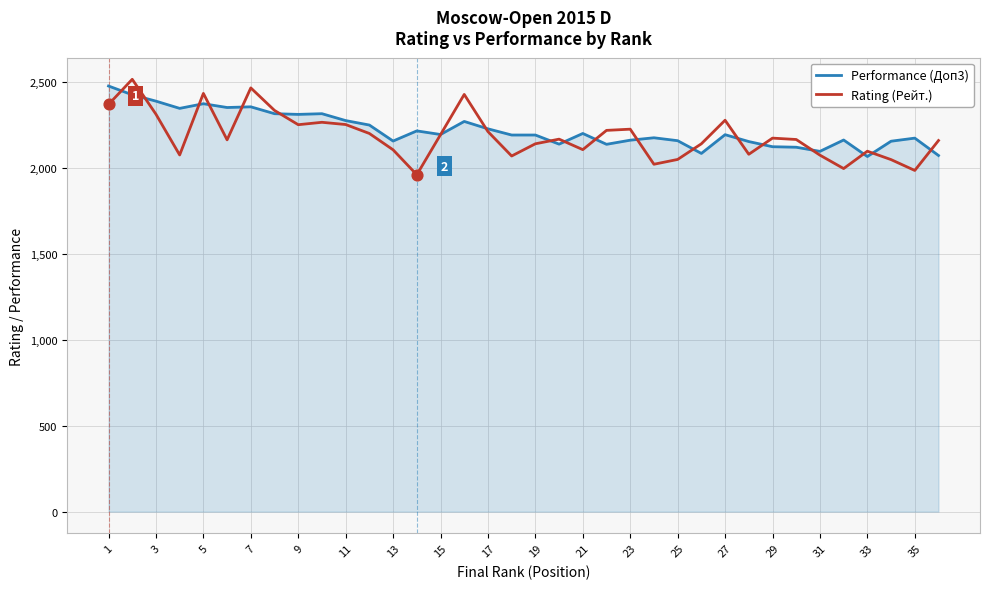

At how many categories does at least one series exceed 1993?

36